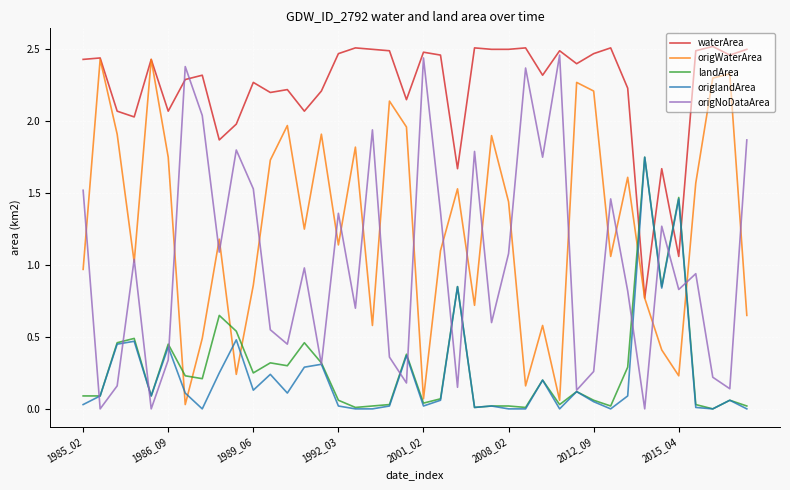

True or false: landArea and waterArea cross at least once.

True